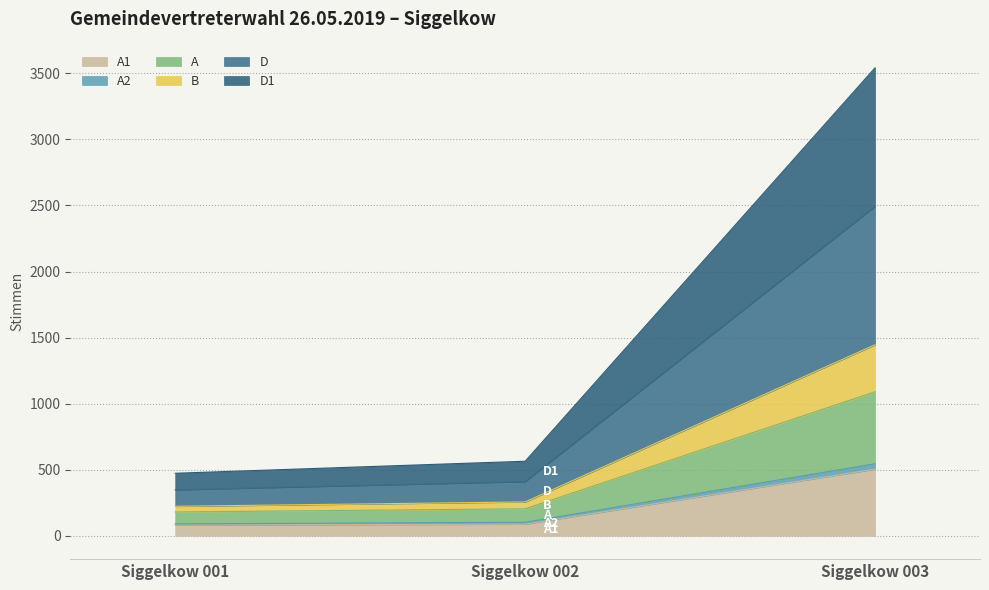

The value of B at Siggelkow 002 is 93. True or false?

False